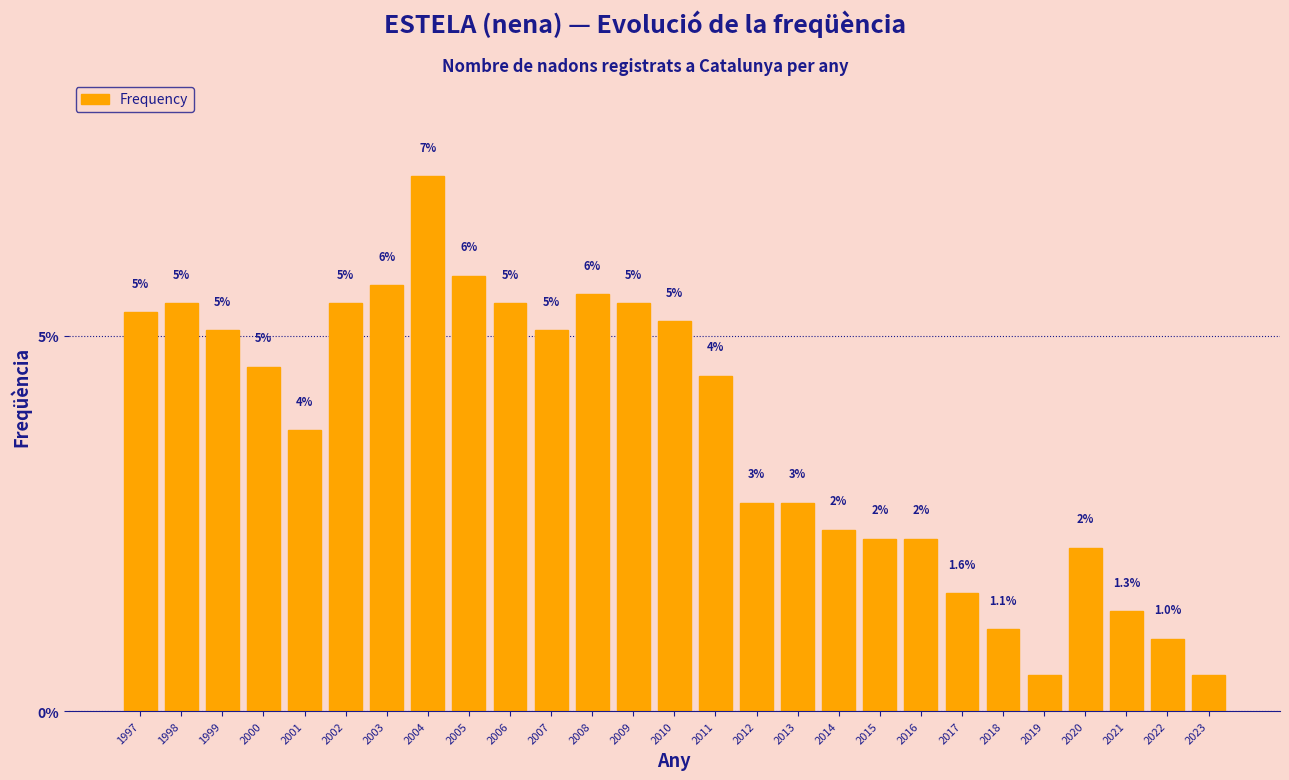

How many bars are there in total?

27